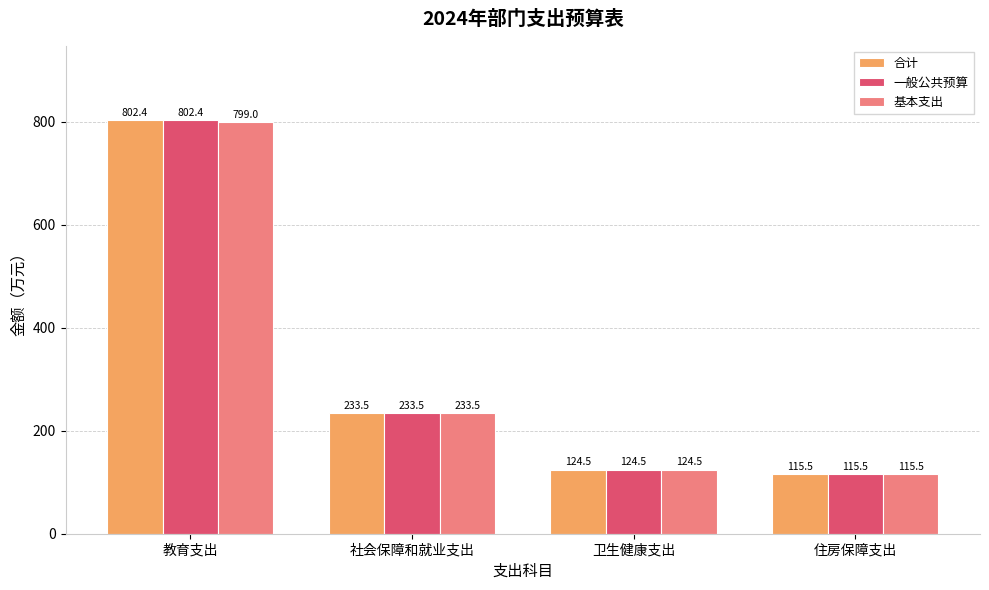

How many values in the 基本支出 series are below 233?

2